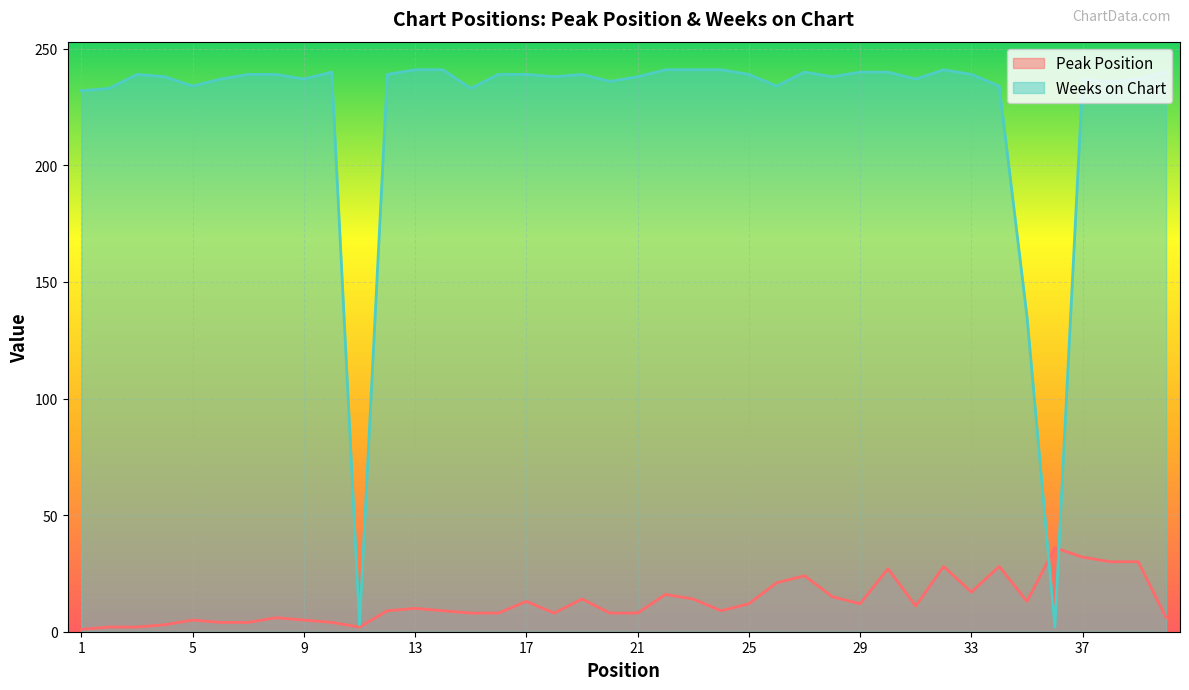

List the series in order of their peak value, highest first.

Weeks on Chart, Peak Position